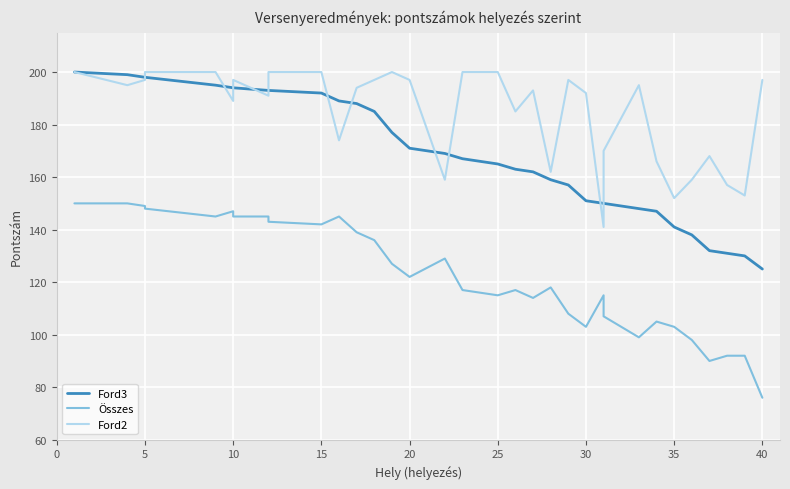

True or false: Ford2 and Összes intersect in this chart.

False